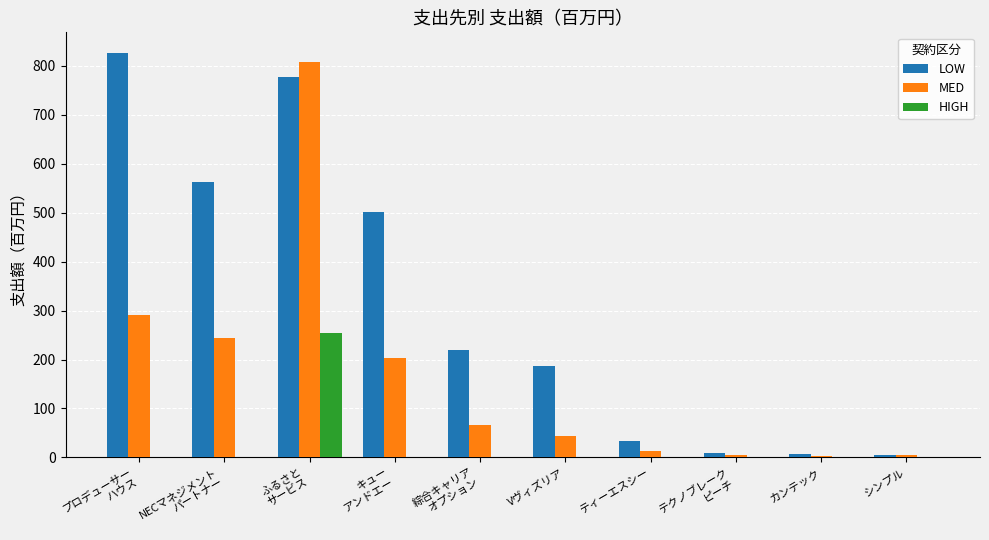

Between 綜合キャリア
オプション and ティーエスシー, which series saw the biggest shift?

LOW